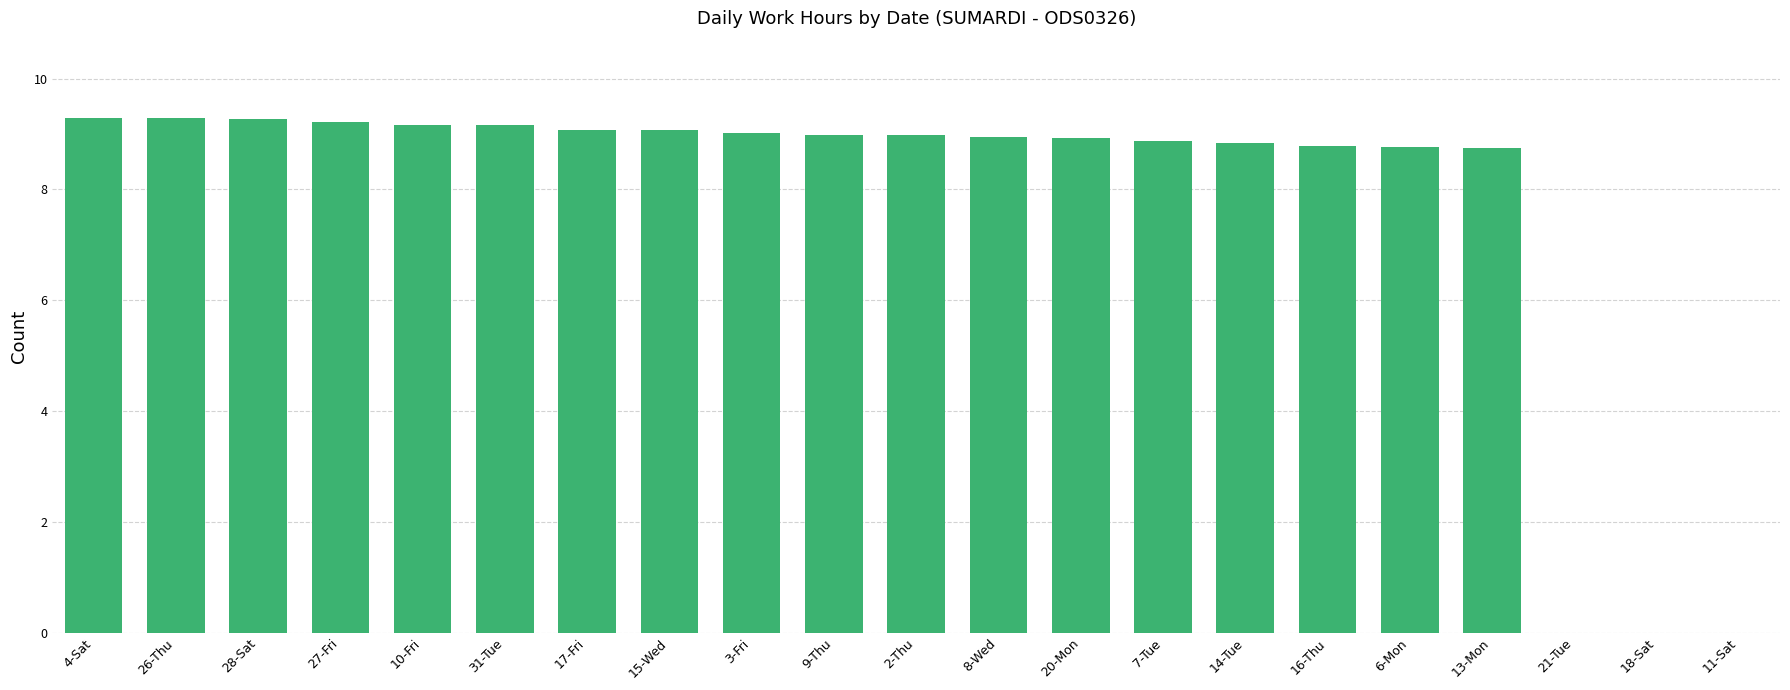

Between 11-Sat and 28-Sat, which is larger?

28-Sat